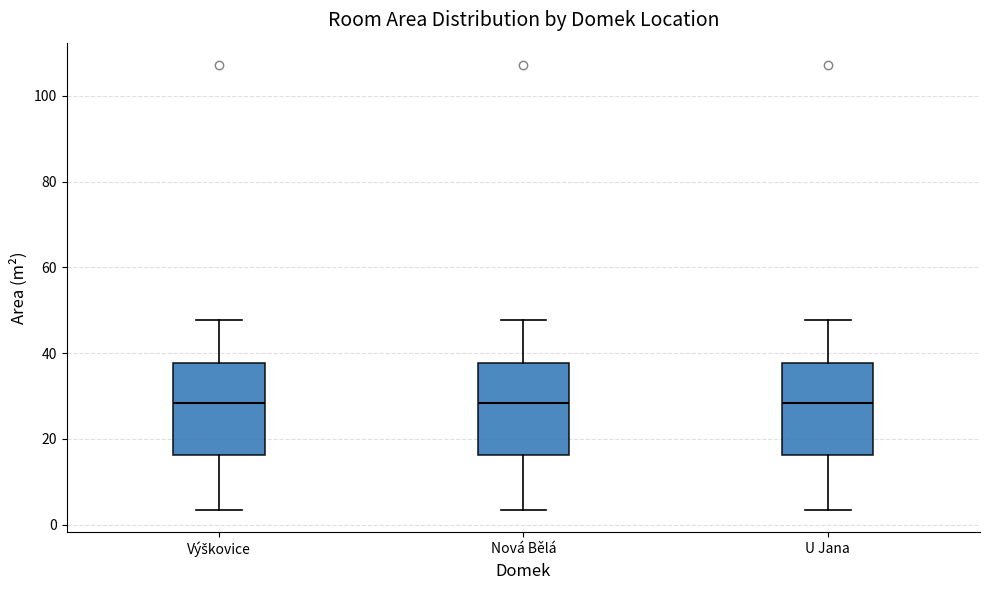

Reading left to right, transcribe this box plot: for each box, give where its median line is, the range the box spans, and where its two whiskers end, as read against the y-axis. The values are not printed on the chart, so give them approximately, as read against the axis.

Výškovice: median 28, box 16 to 38, whiskers 4 to 48
Nová Bělá: median 28, box 16 to 38, whiskers 4 to 48
U Jana: median 28, box 16 to 38, whiskers 4 to 48